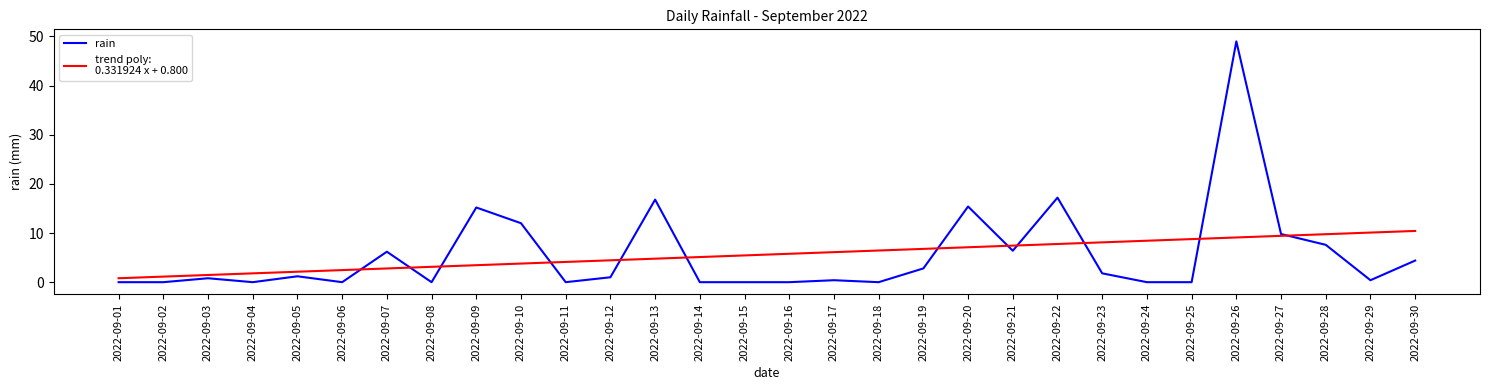

What is the spread (max minus min) of values at 2022-09-09?

11.7